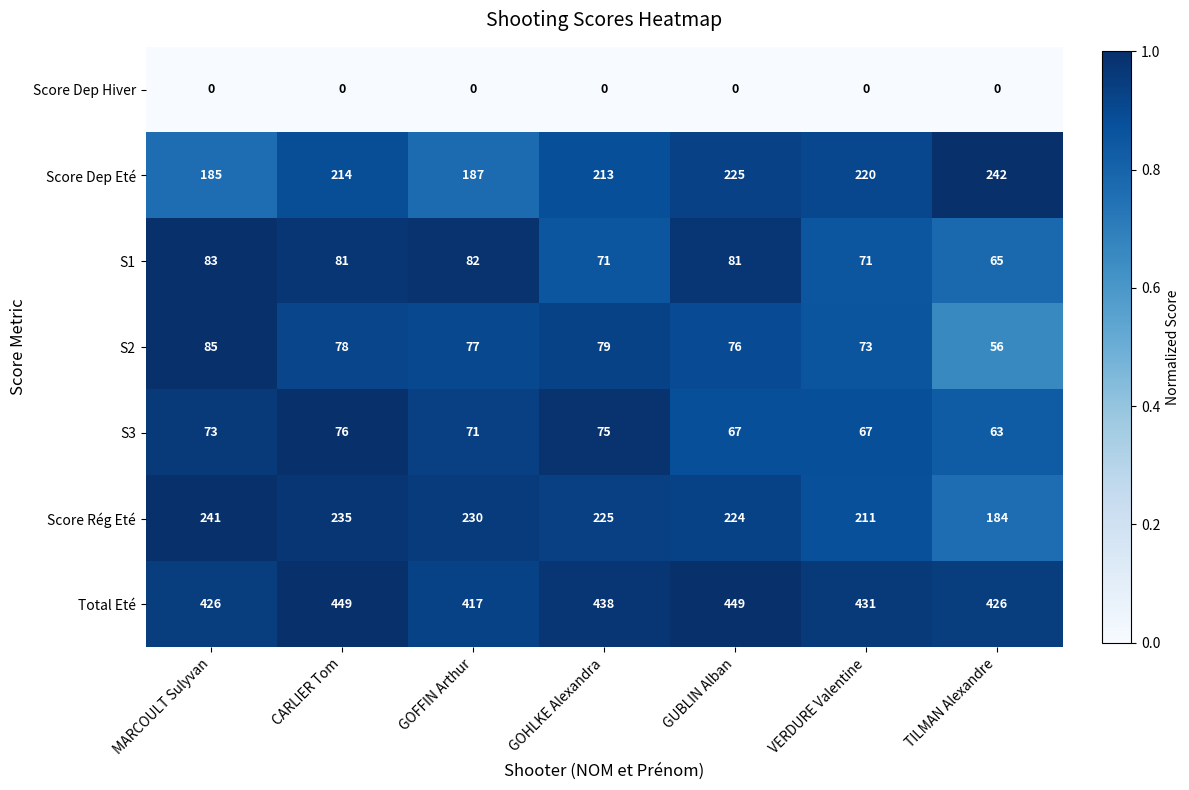

List the series in order of their peak value, highest first.

Total Eté, Score Dep Eté, Score Rég Eté, S2, S1, S3, Score Dep Hiver